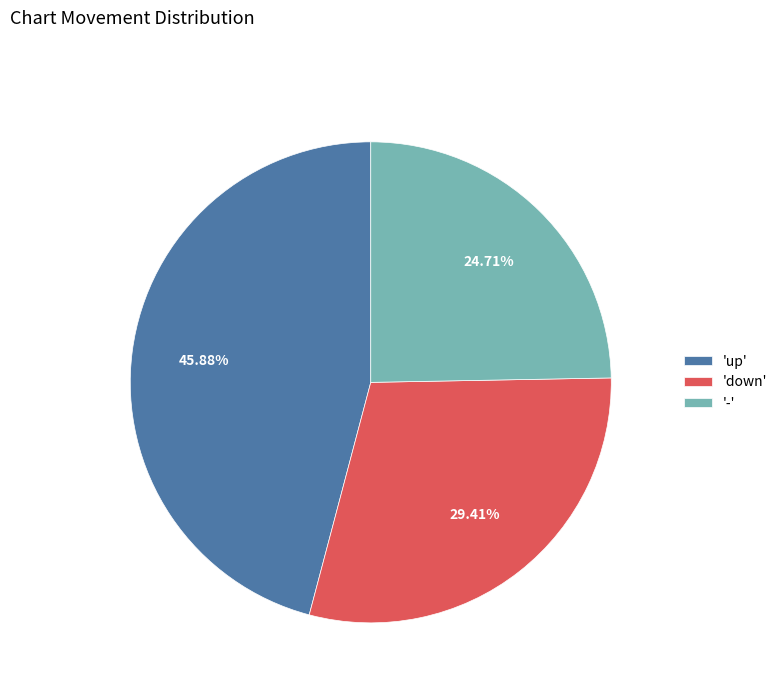

Rank the categories by value from lowest to highest.

'-', 'down', 'up'